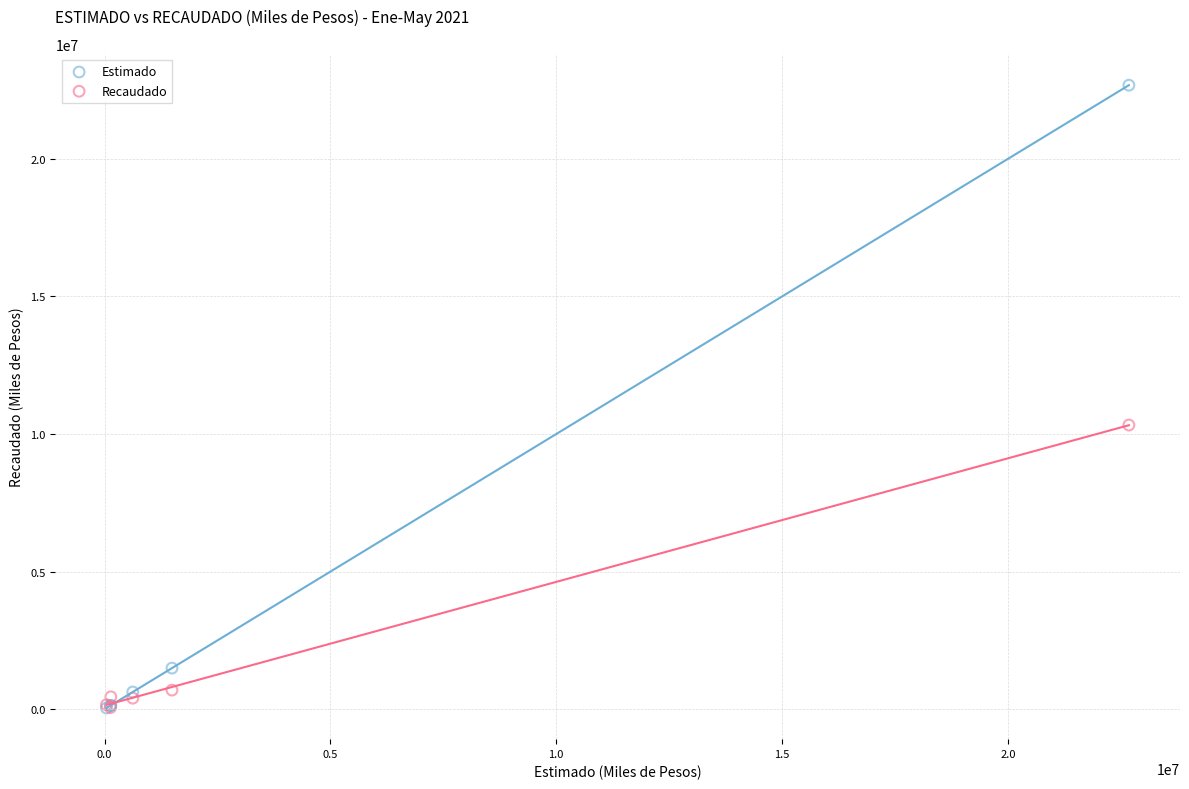

Across all series, what Y value is closest to 11360687?

10327591.0